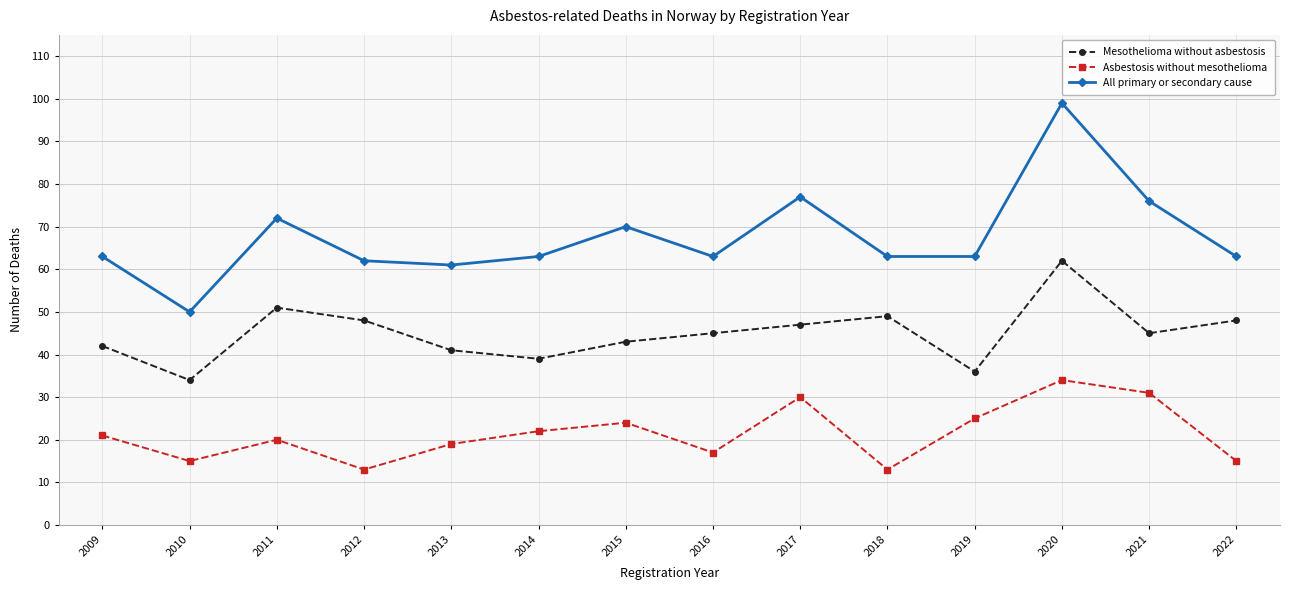

True or false: Asbestosis without mesothelioma and All primary or secondary cause cross at least once.

False